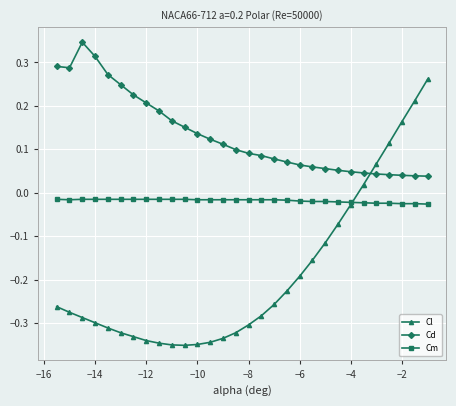

Which series has the widest spread of values?

Cl